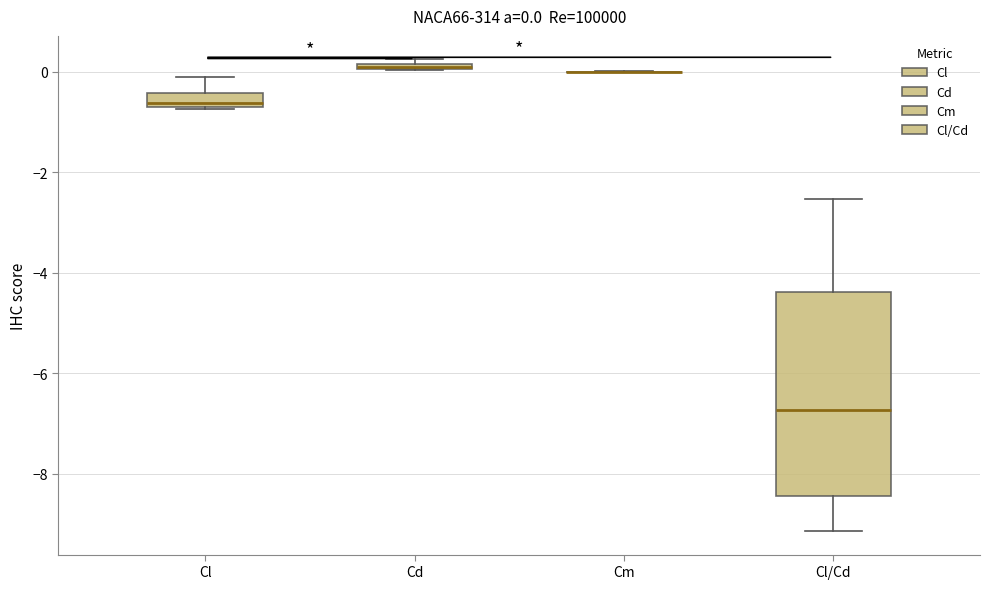

Comparing the boxes themselves (not the whiskers), which one is the tallest?

Cl/Cd